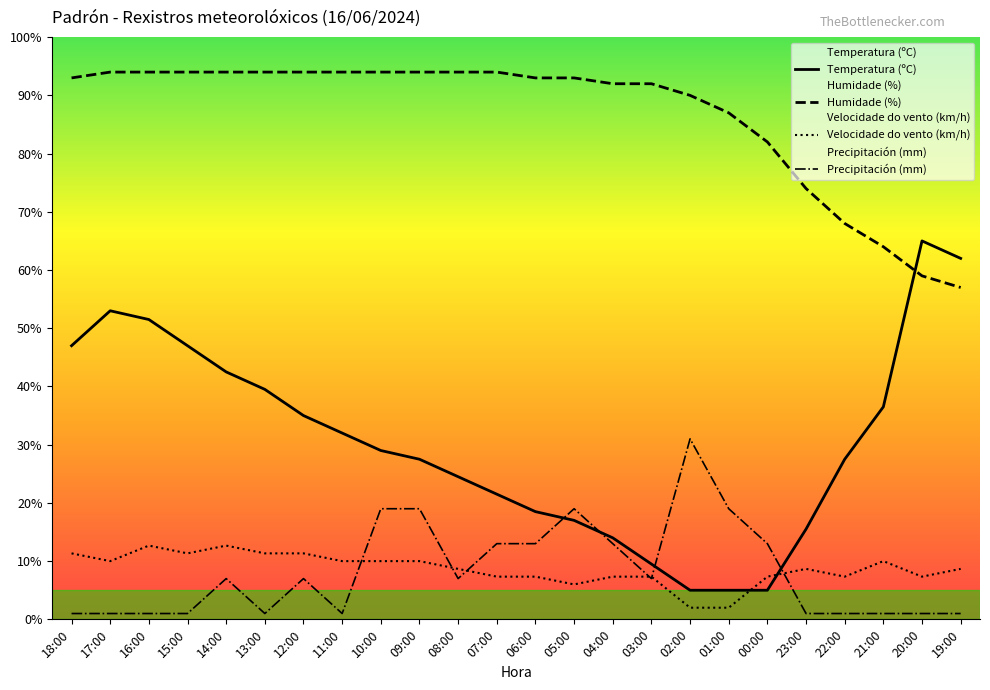

Which series has the largest range (max minus min)?

Temperatura (ºC)